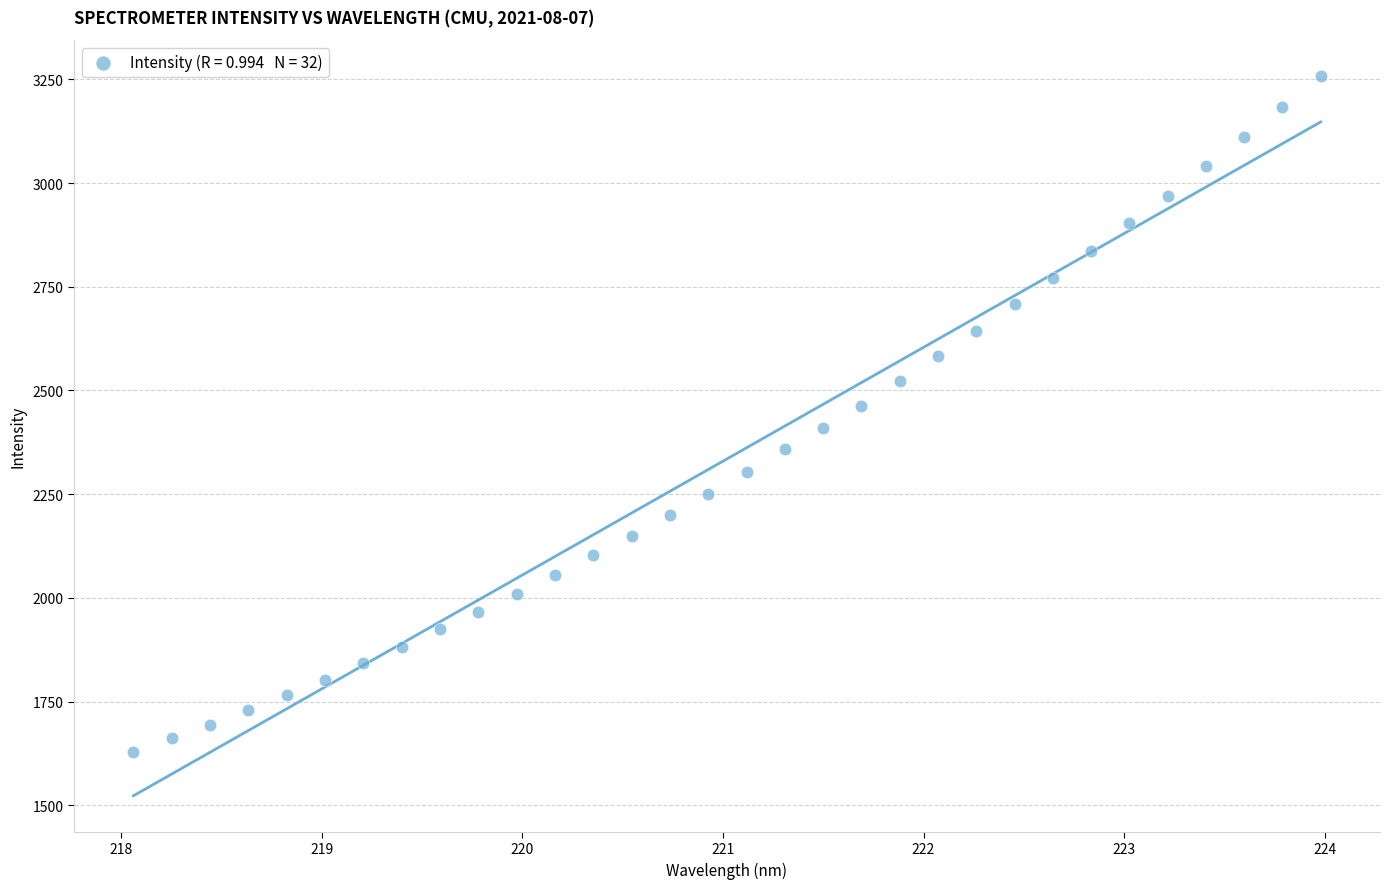

What is the range of X values (max minus min)?

5.9